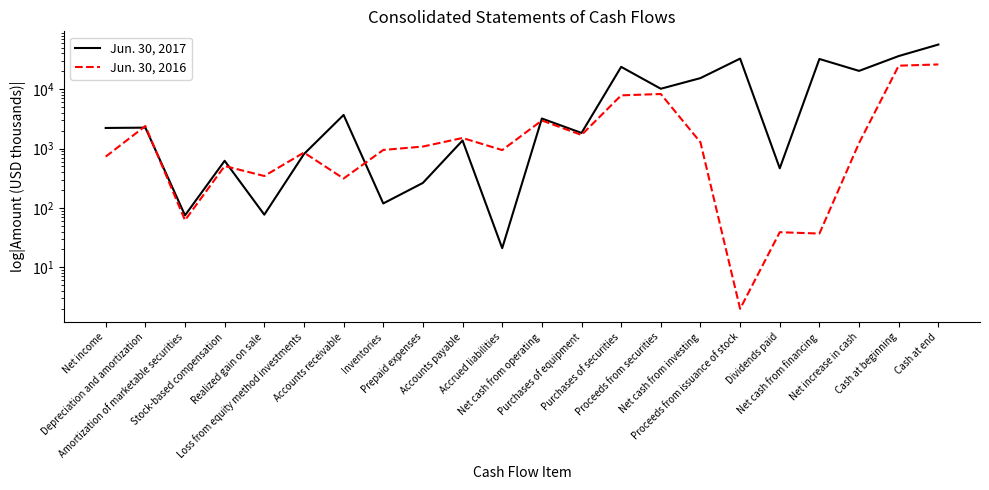

What is the label of the 19th point from the right?

Stock-based compensation